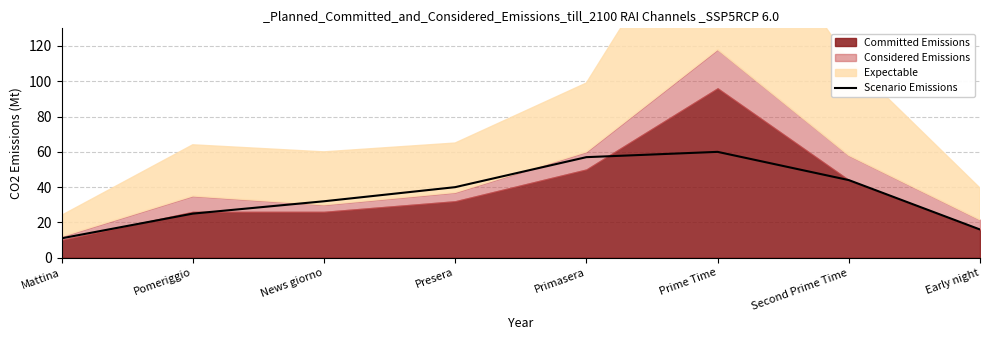

How many lines are shown in the chart?

1